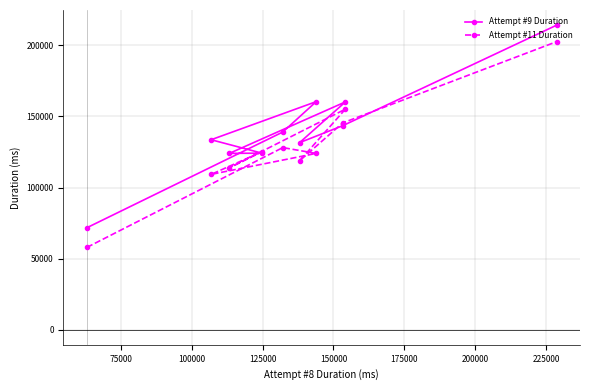

What is the sum of all Attempt #9 Duration values?

1402680